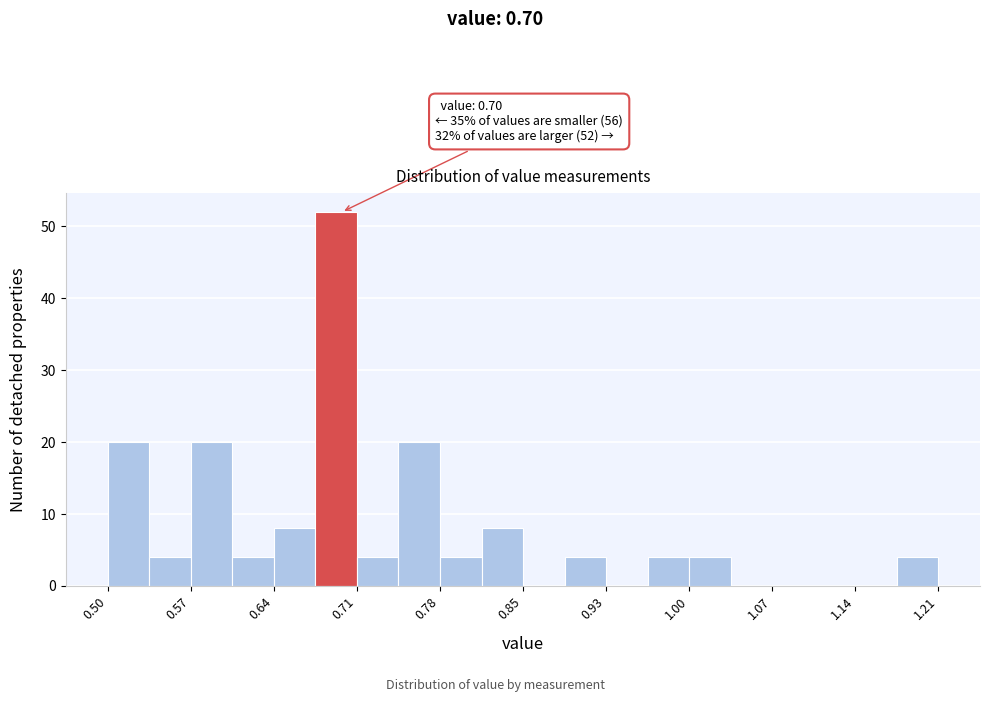

Read against the x-axis, roughly where is the centre of the tallest bar?

0.70